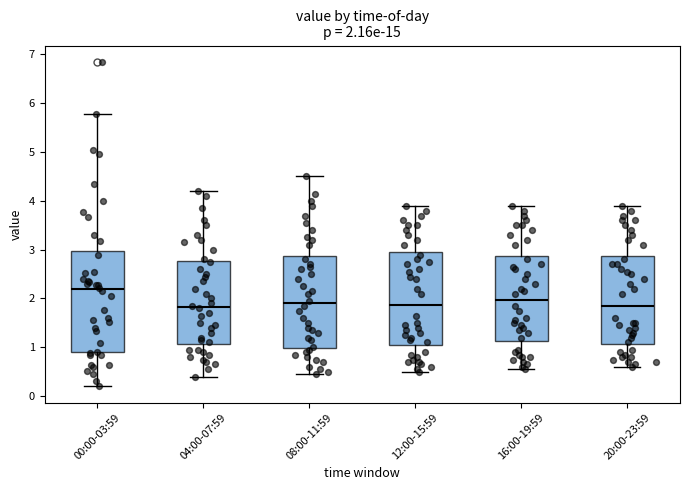

Which box is the tallest, from its lower edge to its upper edge?

00:00-03:59